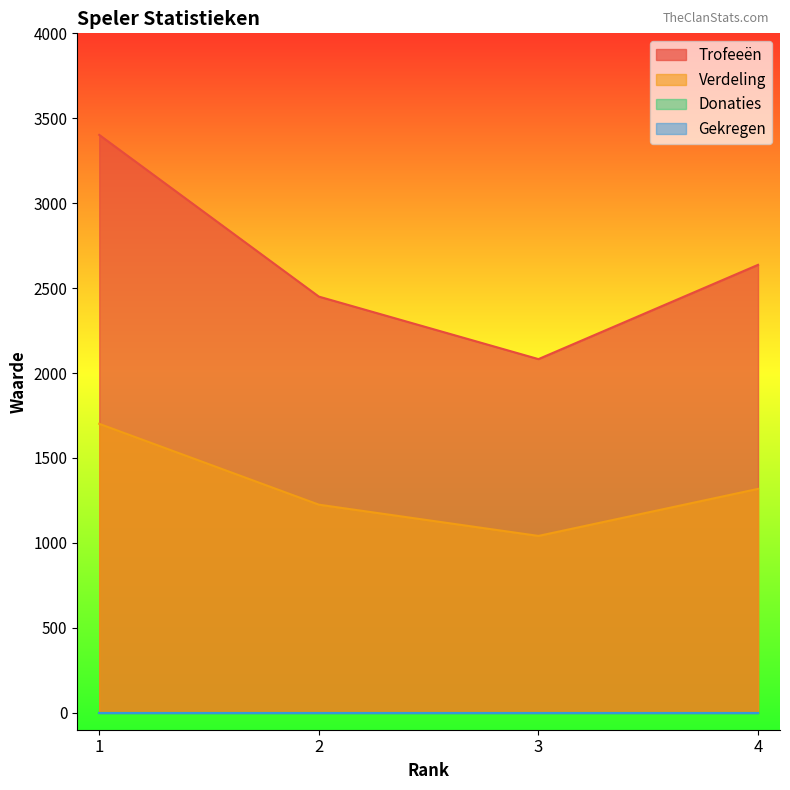

What is the average value of the Trofeeën series?

2643